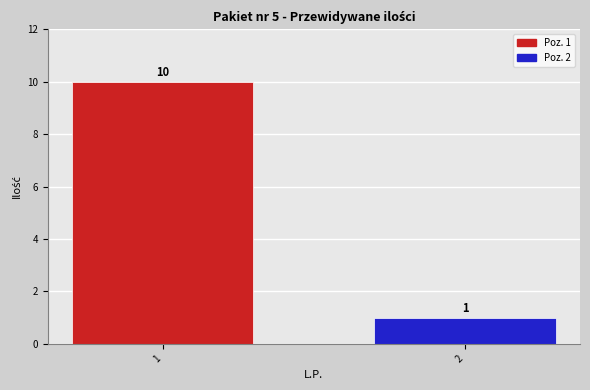

List the series in order of their overall mean, lowest first.

Poz. 2, Poz. 1